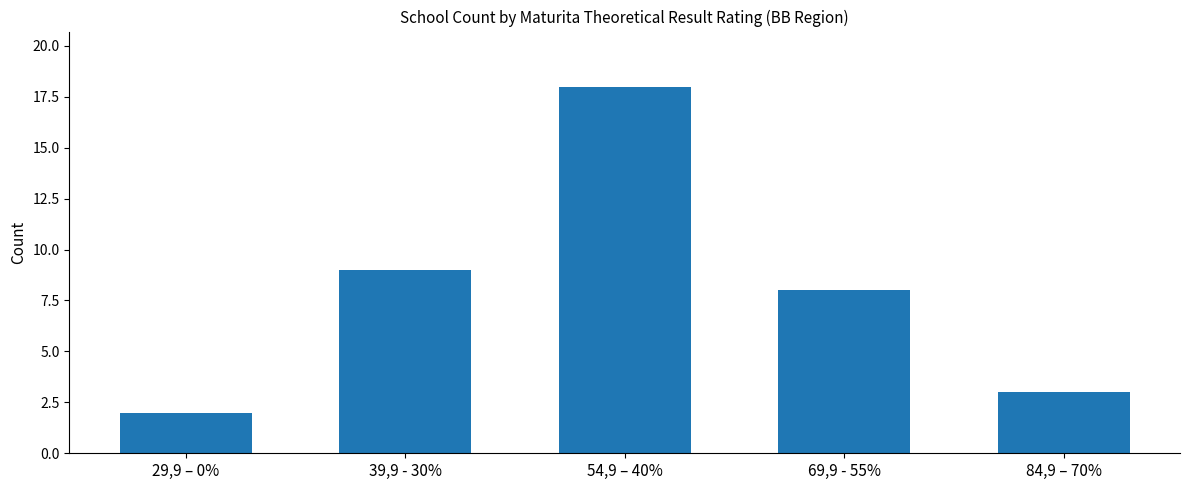

How many data points are less than 8?

2